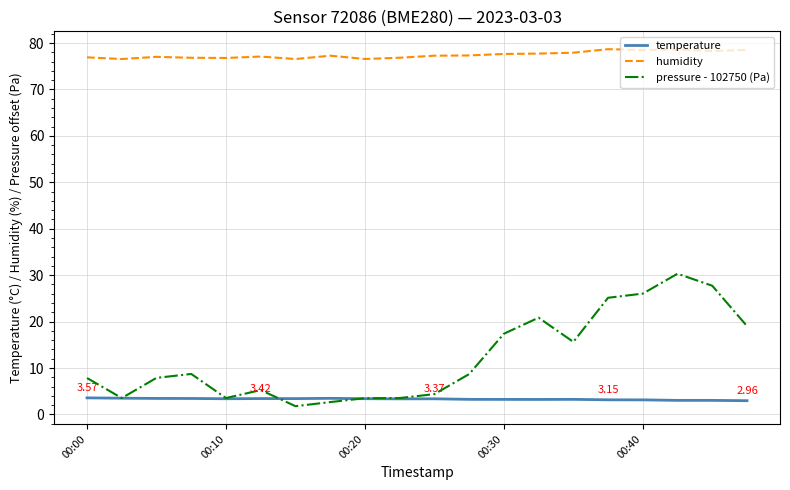

What is the sum of all pressure - 102750 (Pa) values?

243.4